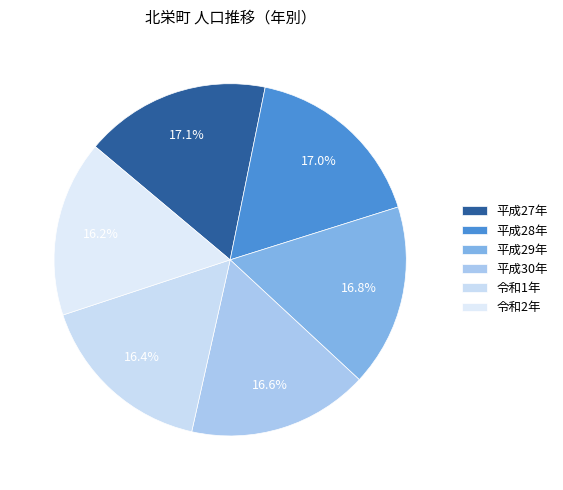

Is it true that 令和1年 is 16% of the pie?

True